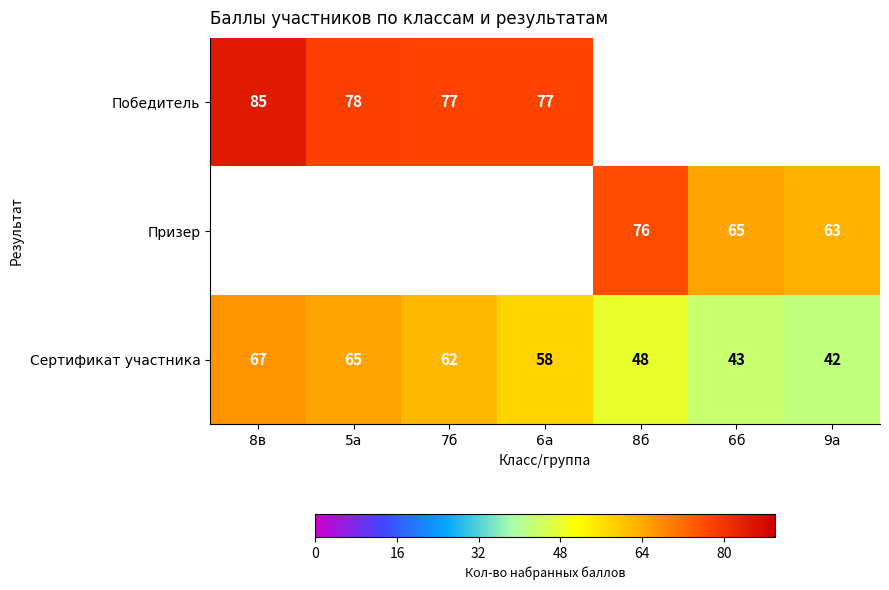

At which label is Сертификат участника closest to 54?

6а